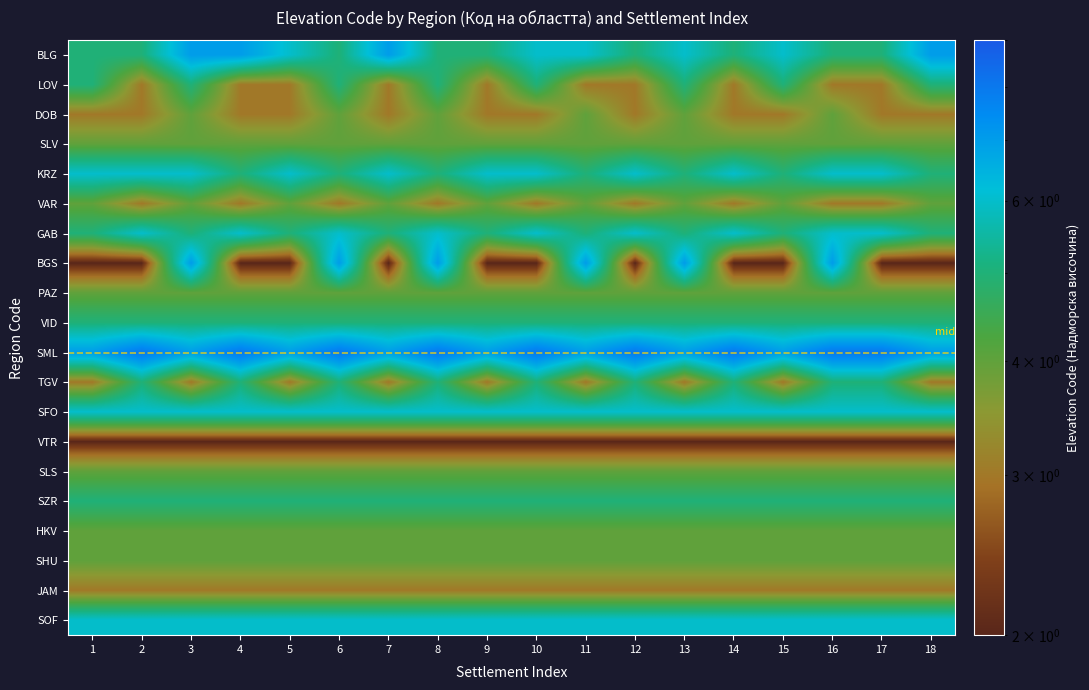

Reading left to right, extract all data points from this chart.

BLG: 1=5	2=5	3=7	4=7	5=6	6=5	7=7	8=5	9=5	10=6	11=6	12=5	13=6	14=5	15=6	16=5	17=5	18=7
LOV: 1=5	2=3	3=5	4=3	5=3	6=5	7=3	8=5	9=3	10=5	11=3	12=3	13=5	14=3	15=5	16=3	17=3	18=5
DOB: 1=3	2=3	3=4	4=3	5=3	6=4	7=3	8=4	9=3	10=3	11=4	12=3	13=4	14=3	15=3	16=4	17=3	18=3
SLV: 1=4	2=4	3=4	4=4	5=4	6=4	7=4	8=4	9=4	10=4	11=4	12=4	13=4	14=4	15=4	16=4	17=4	18=4
KRZ: 1=6	2=6	3=6	4=5	5=6	6=5	7=6	8=5	9=6	10=6	11=5	12=6	13=5	14=6	15=5	16=6	17=6	18=5
VAR: 1=4	2=3	3=4	4=3	5=4	6=3	7=4	8=3	9=4	10=3	11=4	12=3	13=4	14=3	15=4	16=3	17=3	18=4
GAB: 1=5	2=6	3=5	4=6	5=5	6=6	7=5	8=6	9=5	10=6	11=5	12=6	13=5	14=6	15=5	16=6	17=6	18=5
BGS: 1=2	2=2	3=7	4=2	5=2	6=7	7=2	8=7	9=2	10=2	11=7	12=2	13=7	14=2	15=2	16=7	17=2	18=2
PAZ: 1=4	2=4	3=4	4=4	5=4	6=4	7=4	8=4	9=4	10=4	11=4	12=4	13=4	14=4	15=4	16=4	17=4	18=4
VID: 1=5	2=5	3=5	4=5	5=5	6=5	7=5	8=5	9=5	10=5	11=5	12=5	13=5	14=5	15=5	16=5	17=5	18=5
SML: 1=7	2=8	3=7	4=8	5=7	6=8	7=7	8=8	9=7	10=8	11=7	12=8	13=7	14=8	15=7	16=8	17=8	18=7
TGV: 1=3	2=5	3=3	4=5	5=3	6=5	7=3	8=5	9=3	10=5	11=3	12=5	13=3	14=5	15=3	16=5	17=5	18=3
SFO: 1=6	2=6	3=6	4=6	5=6	6=6	7=6	8=6	9=6	10=6	11=6	12=6	13=6	14=6	15=6	16=6	17=6	18=6
VTR: 1=2	2=2	3=2	4=2	5=2	6=2	7=2	8=2	9=2	10=2	11=2	12=2	13=2	14=2	15=2	16=2	17=2	18=2
SLS: 1=4	2=4	3=4	4=4	5=4	6=4	7=4	8=4	9=4	10=4	11=4	12=4	13=4	14=4	15=4	16=4	17=4	18=4
SZR: 1=5	2=5	3=5	4=5	5=5	6=5	7=5	8=5	9=5	10=5	11=5	12=5	13=5	14=5	15=5	16=5	17=5	18=5
HKV: 1=4	2=4	3=4	4=4	5=4	6=4	7=4	8=4	9=4	10=4	11=4	12=4	13=4	14=4	15=4	16=4	17=4	18=4
SHU: 1=4	2=4	3=4	4=4	5=4	6=4	7=4	8=4	9=4	10=4	11=4	12=4	13=4	14=4	15=4	16=4	17=4	18=4
JAM: 1=3	2=3	3=3	4=3	5=3	6=3	7=3	8=3	9=3	10=3	11=3	12=3	13=3	14=3	15=3	16=3	17=3	18=3
SOF: 1=6	2=6	3=6	4=6	5=6	6=6	7=6	8=6	9=6	10=6	11=6	12=6	13=6	14=6	15=6	16=6	17=6	18=6